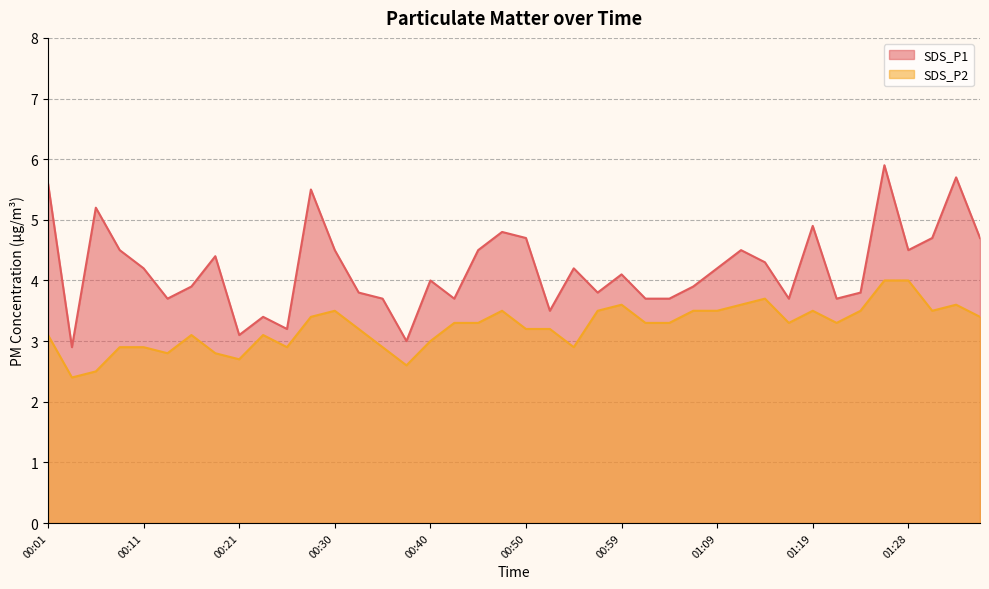

What is the total value across all series at 01:16?

7.0